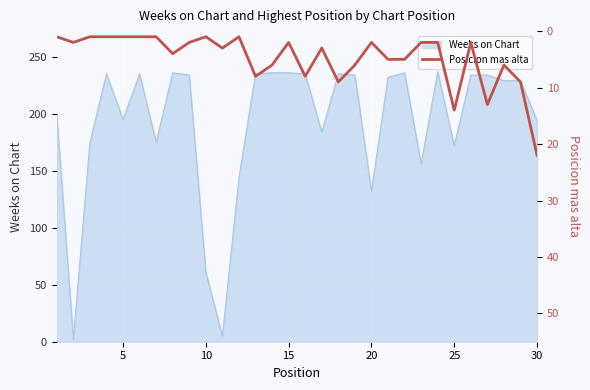

Is it true that Weeks on Chart equals 172 at 25?

True